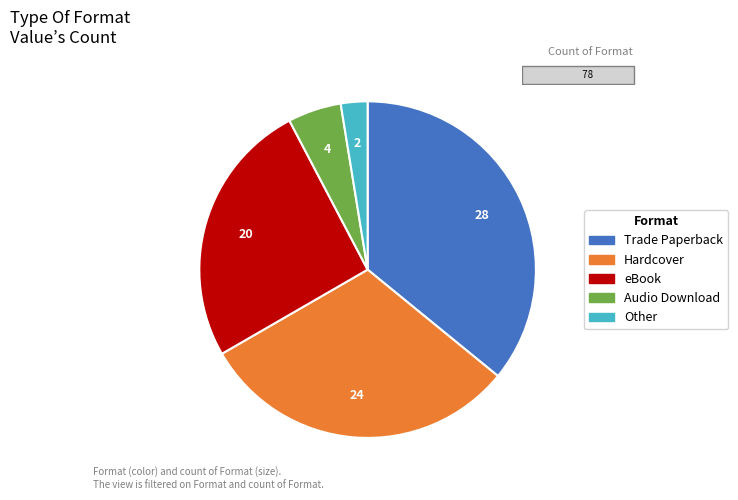

What is the largest slice in the pie chart?

Trade Paperback